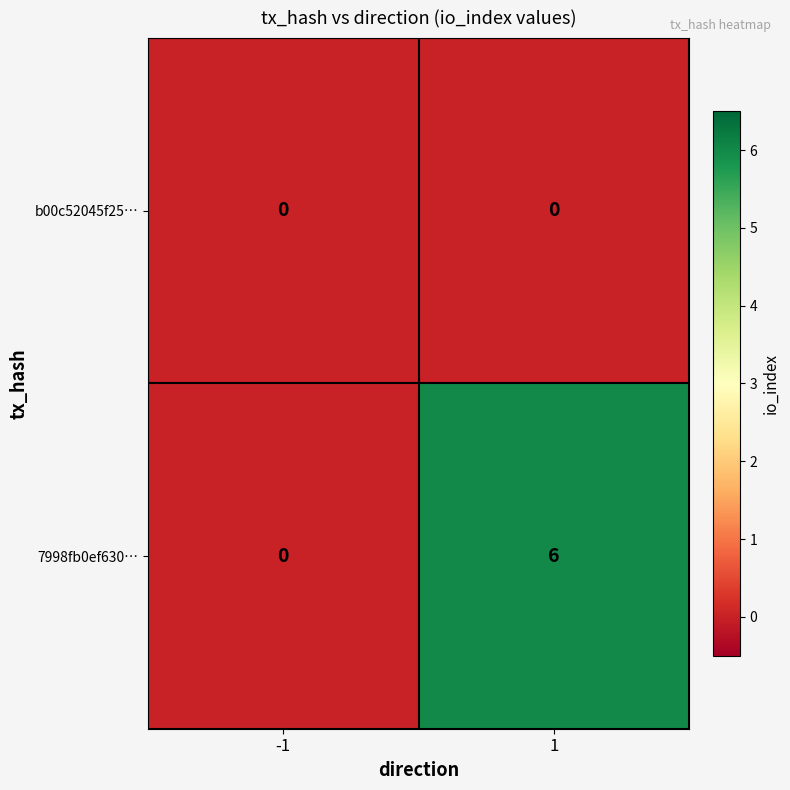

At which category is the sum across all series the highest?

1